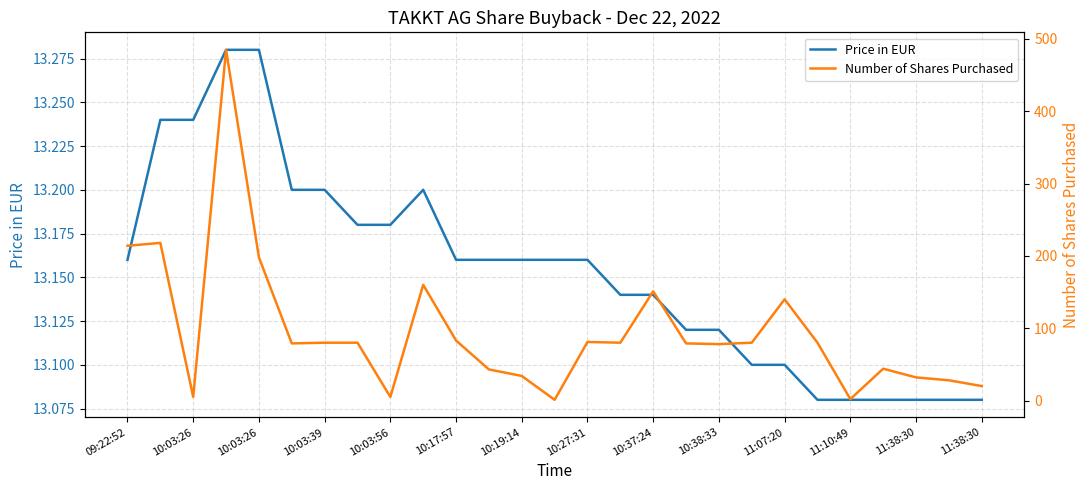

Which series ends up on top after the final intersection of Number of Shares Purchased and Price in EUR?

Number of Shares Purchased